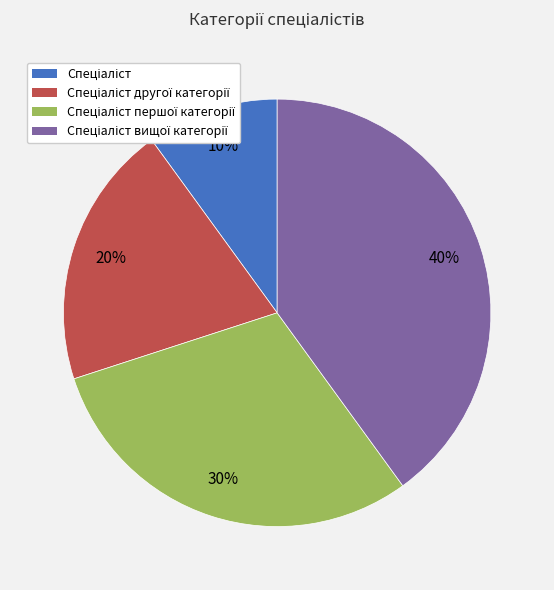

To the nearest percent, what is the difference between the largest and smallest slice percentages?

30%